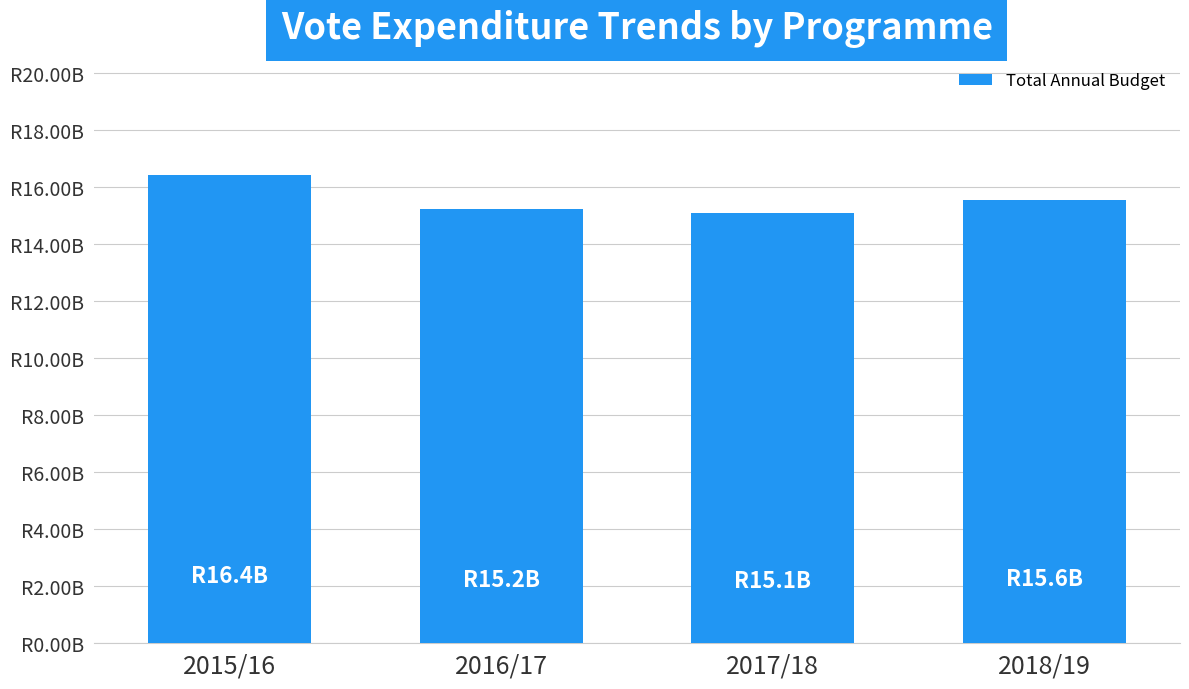

What is the average value?

15592.7